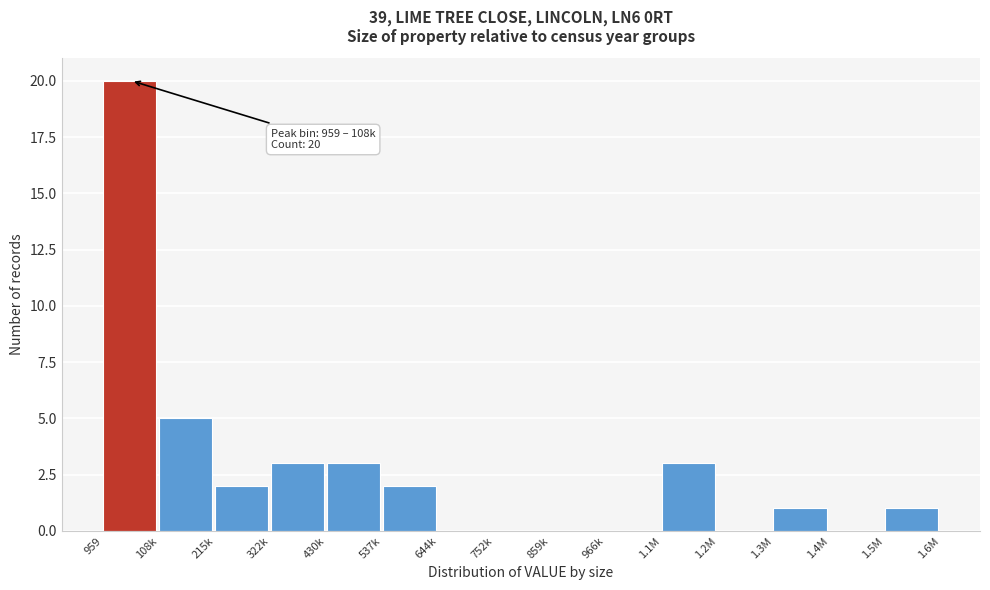

Reading right to left, list all the values displayed in this chart.

1.5M=1	1.4M=0	1.3M=1	1.2M=0	1.1M=3	966k=0	859k=0	752k=0	644k=0	537k=2	430k=3	322k=3	215k=2	108k=5	959=20